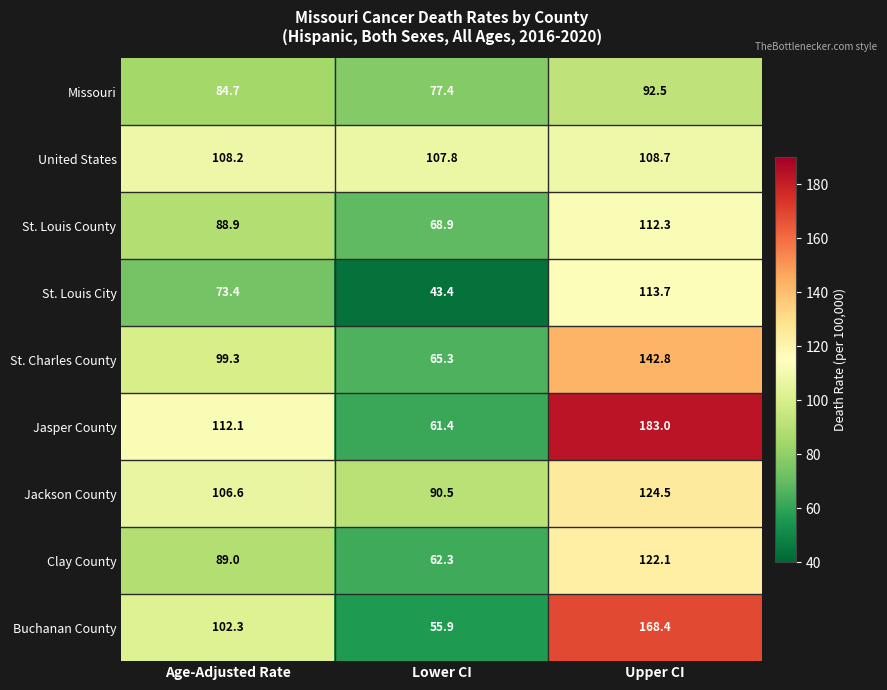

Where does the St. Louis City series first go above 73?

Age-Adjusted Rate